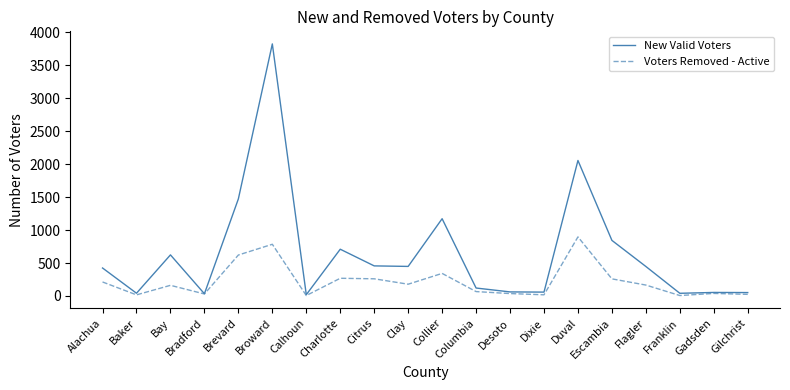

Between Charlotte and Desoto, which series saw the biggest shift?

New Valid Voters